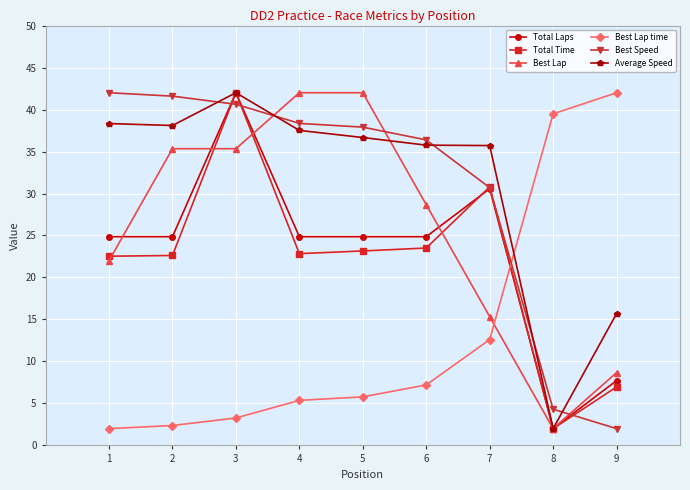

What is the maximum value shown in the chart?

42.0